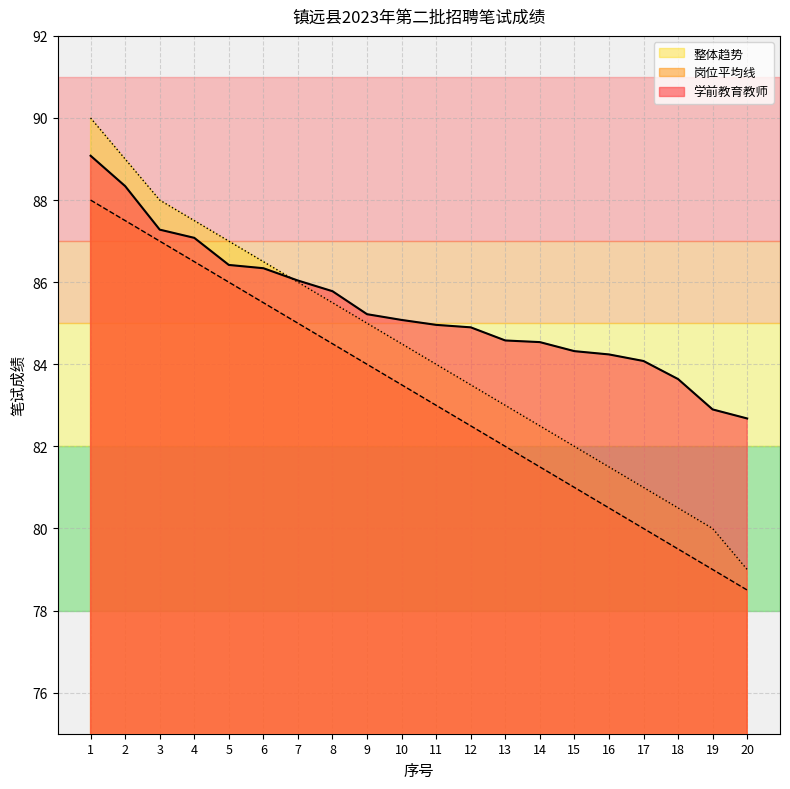

What is the difference between the 岗位平均线 values at 3 and 16?

6.5